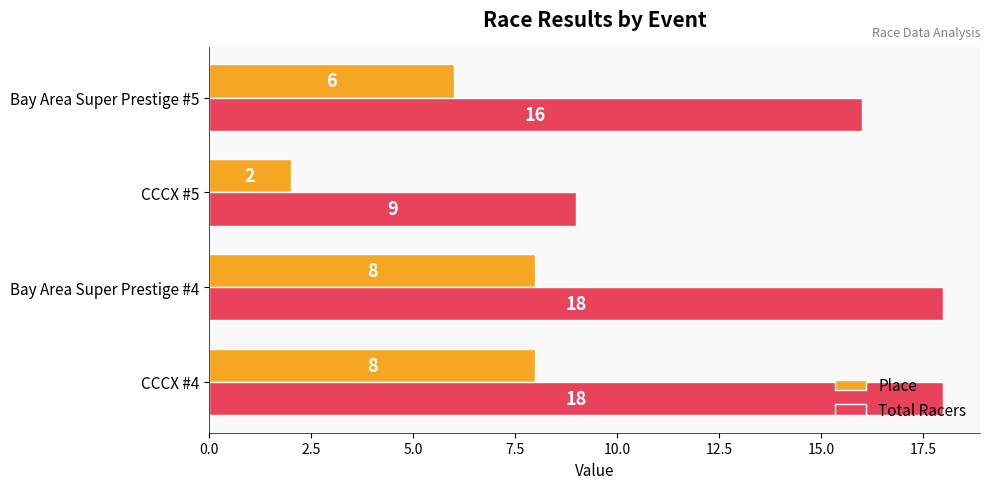

Rank the series by their maximum value, from lowest to highest.

Place, Total Racers